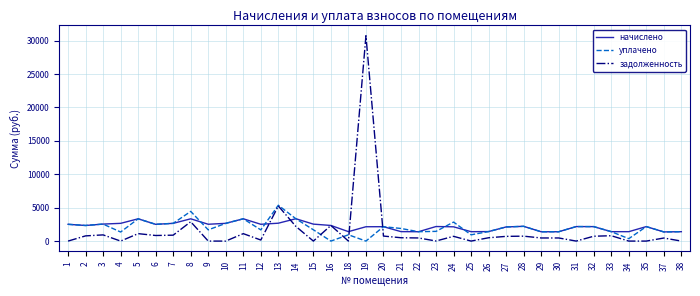

Where is the first local minimum for задолженность?

4